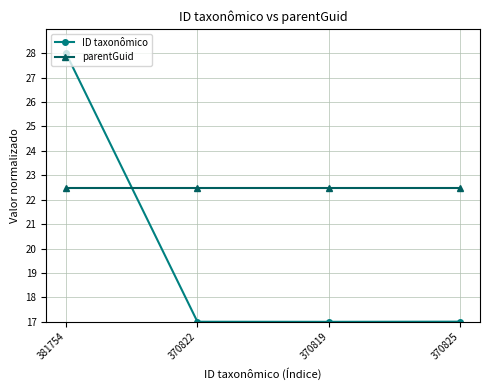

Rank the series at 370825 from lowest to highest value.

ID taxonômico, parentGuid